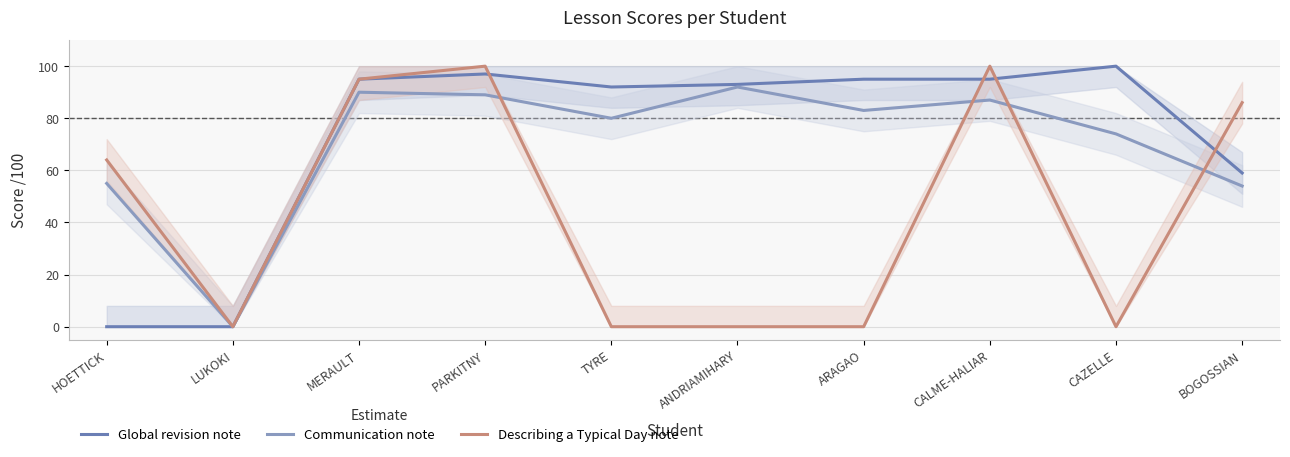

How many lines are shown in the chart?

3